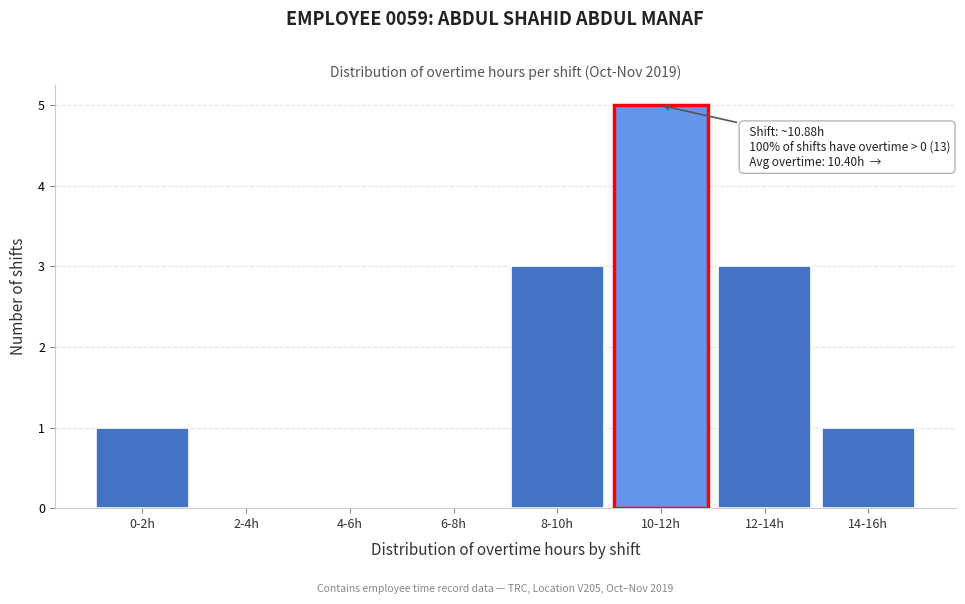

Reading left to right, transcribe all the data shown in this chart.

0-2h=1	2-4h=0	4-6h=0	6-8h=0	8-10h=3	10-12h=5	12-14h=3	14-16h=1